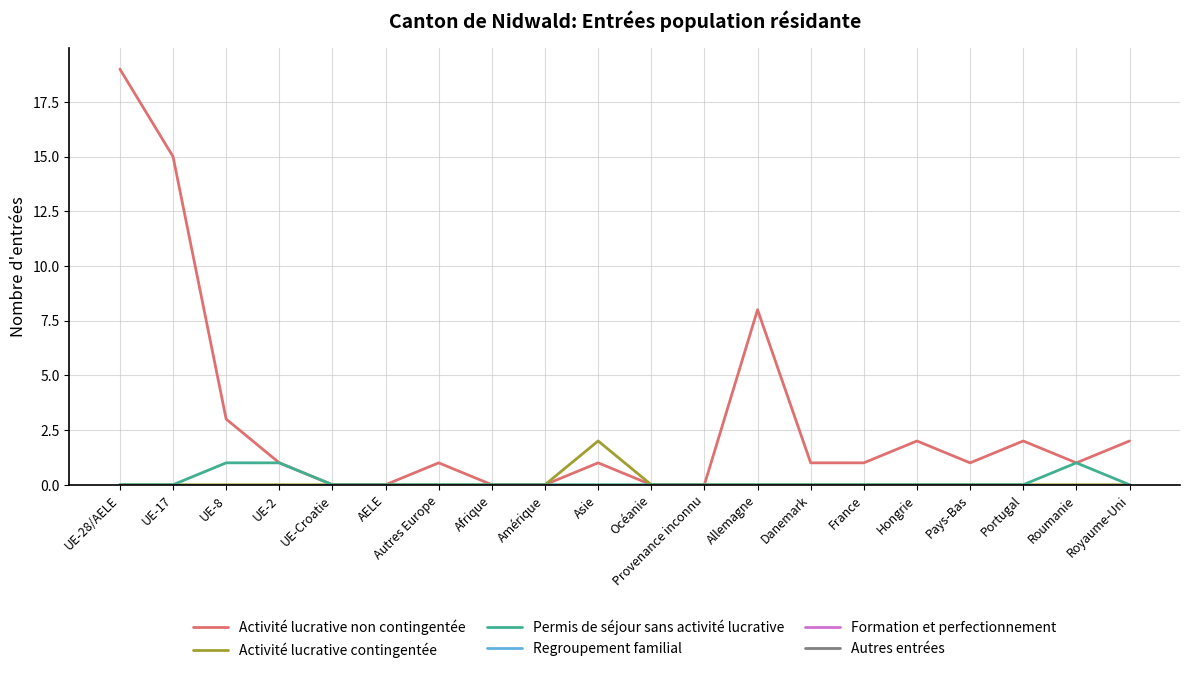

How many lines are shown in the chart?

6